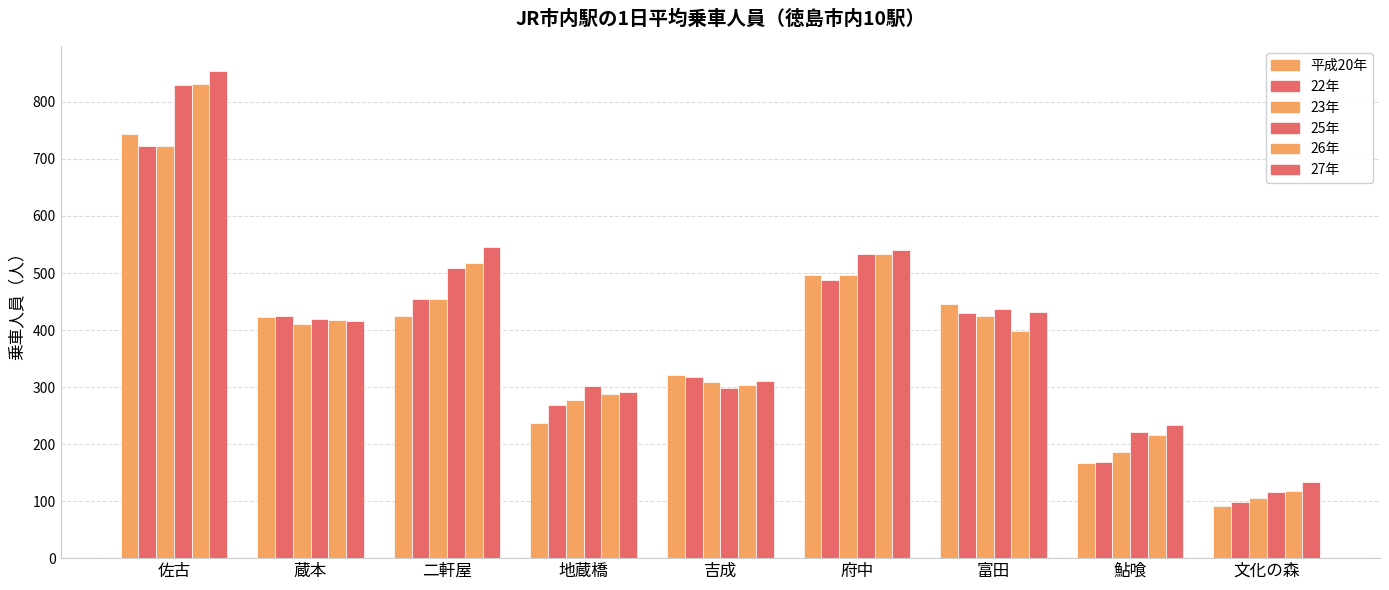

Reading left to right, list all the values displayed in this chart.

平成20年: 743	422	424	237	322	497	446	167	91
22年: 722	424	454	269	317	487	429	168	98
23年: 722	410	455	277	308	496	425	186	105
25年: 829	419	508	301	299	534	437	222	116
26年: 832	418	518	288	304	533	399	216	118
27年: 855	416	545	292	310	540	431	234	133